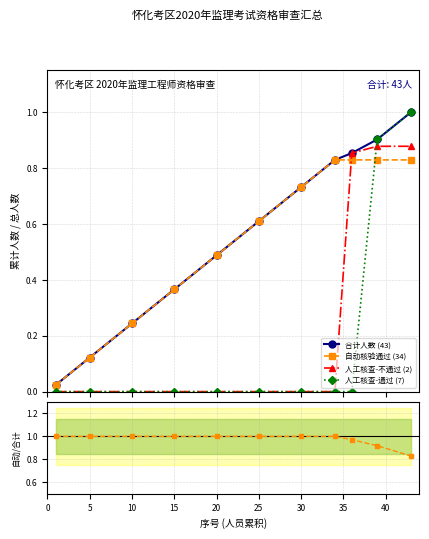

What is the highest value of the 人工核查-不通过 (2) series?

0.9